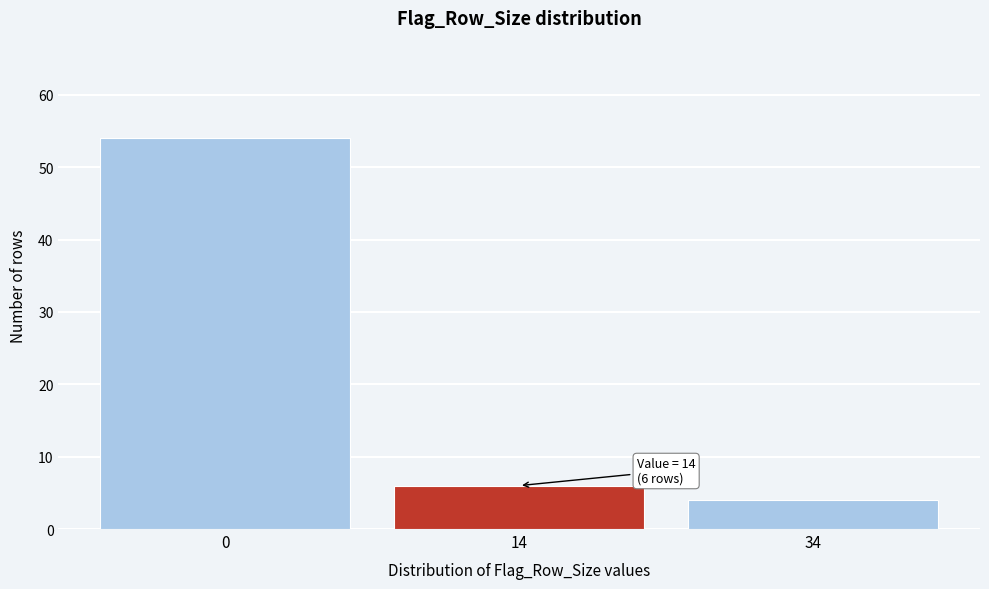

Reading left to right, list all the values displayed in this chart.

54	6	4